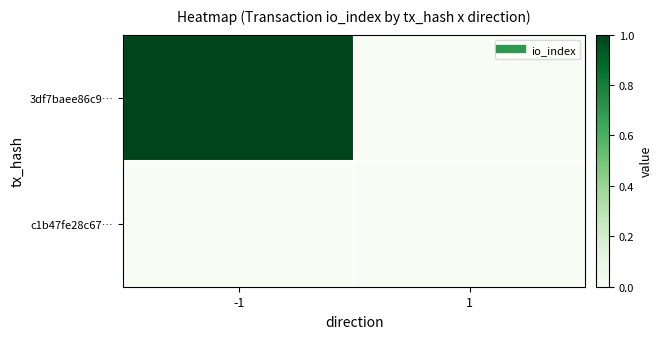

Between -1 and 1, which is larger?

-1